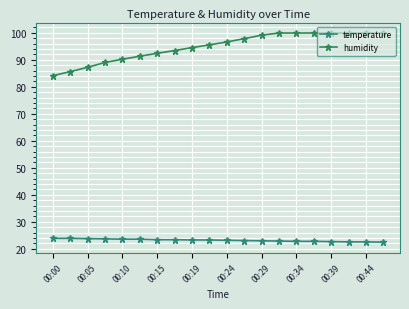

Reading left to right, transcribe all the data shown in this chart.

temperature: 23.9	23.9	23.8	23.7	23.6	23.6	23.4	23.4	23.3	23.3	23.2	23.1	23.0	22.9	22.8	22.8	22.7	22.6	22.6	22.5
humidity: 84.1	85.6	87.2	89.0	90.2	91.3	92.4	93.4	94.5	95.5	96.6	97.8	99.1	99.9	99.9	99.9	99.9	99.9	99.9	99.9